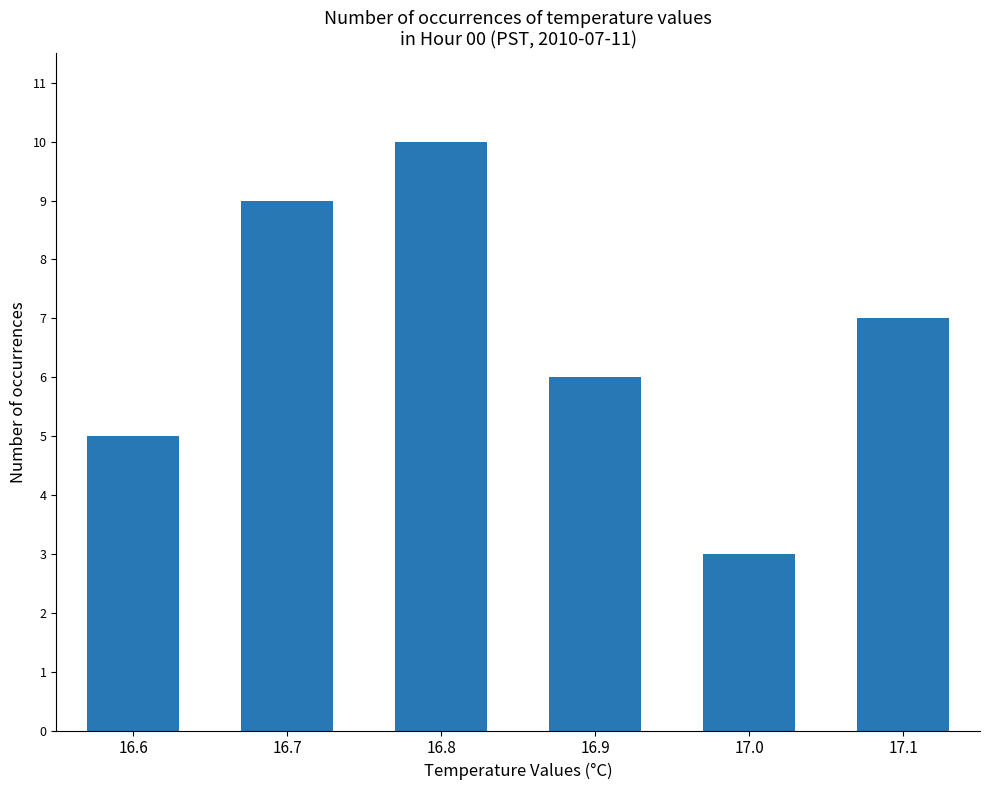

Which category has the lowest value across all series?

17.0